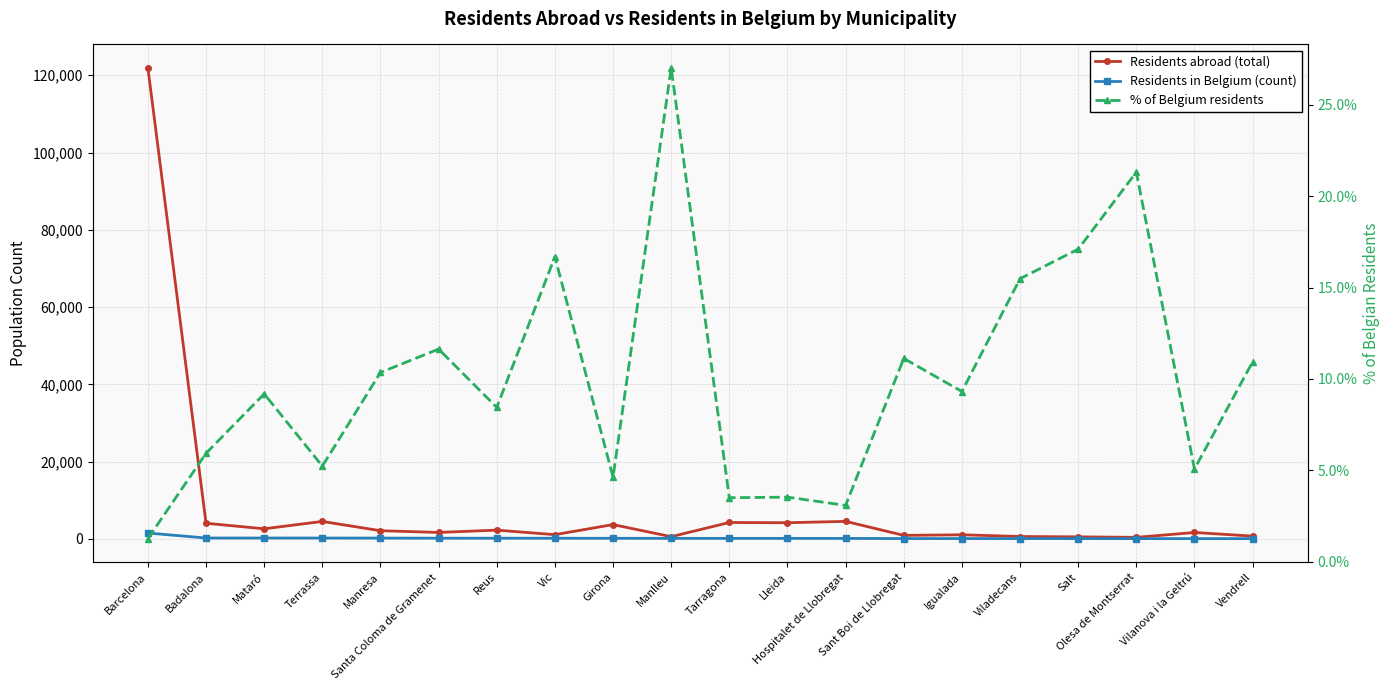

True or false: Residents in Belgium (count) and % of Belgium residents cross at least once.

False